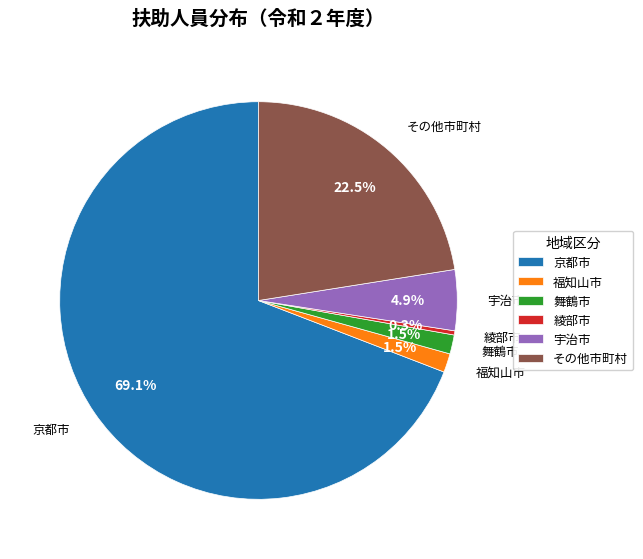

To the nearest percent, what is the average slice percentage?

17%